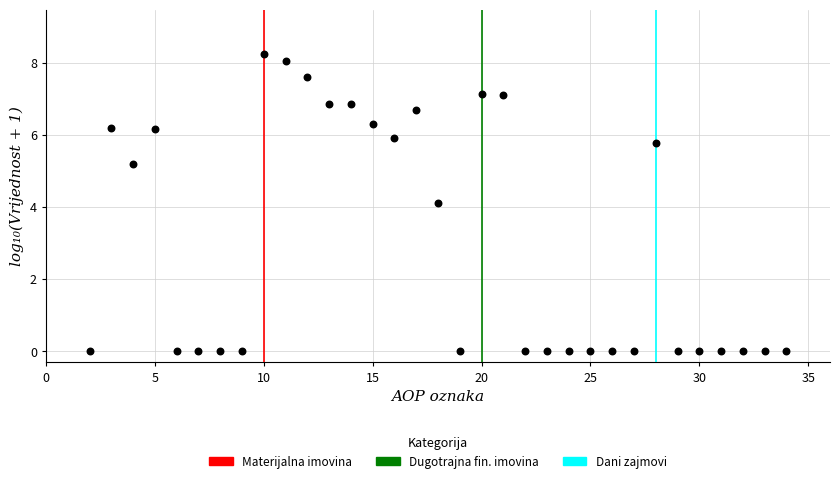

What is the range of Y values (max minus min)?

8.2